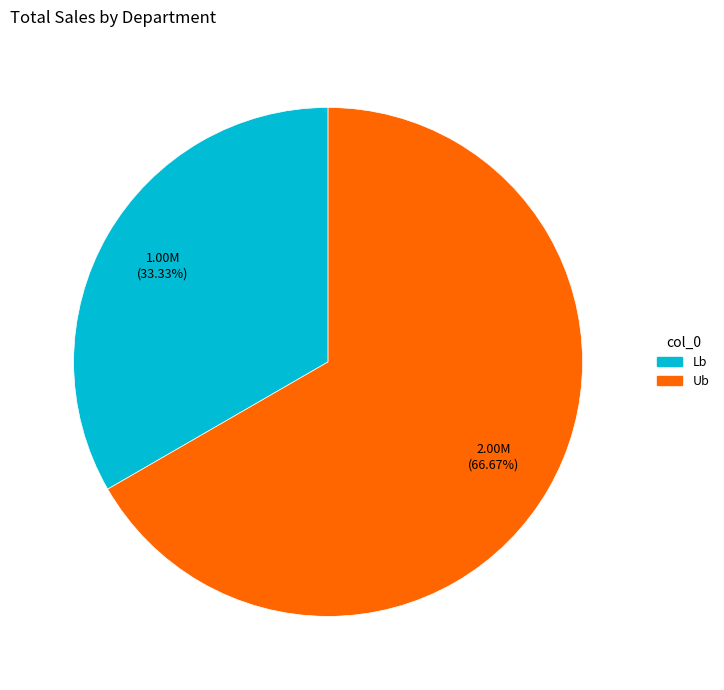

To the nearest percent, what is the average slice percentage?

50%